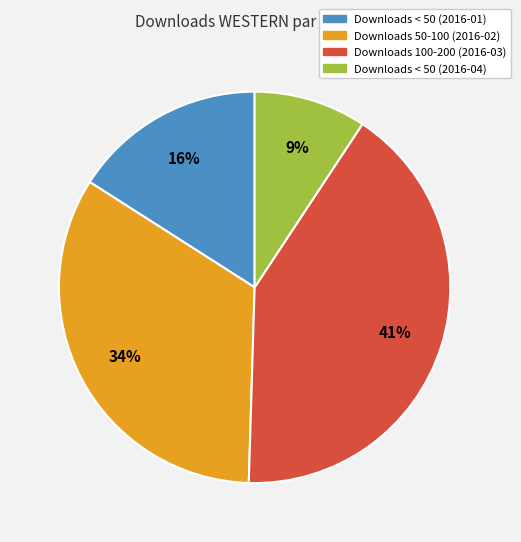

To the nearest percent, what is the difference between the largest and smallest slice percentages?

32%